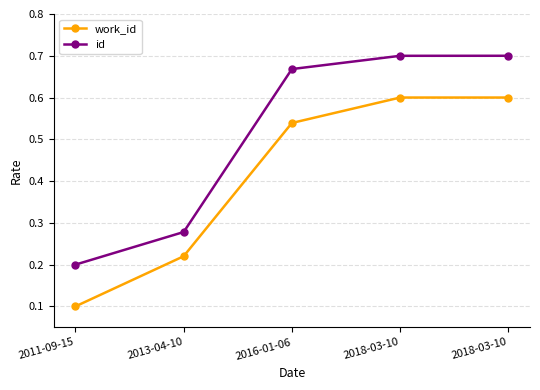

Which category has the lowest value in the id series?

2011-09-15